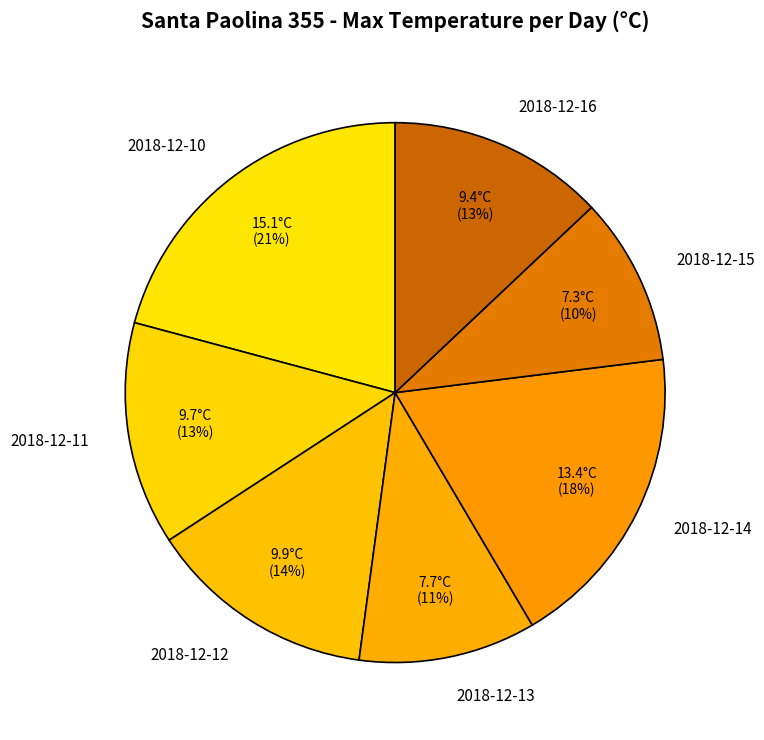

Between 2018-12-12 and 2018-12-14, which is larger?

2018-12-14